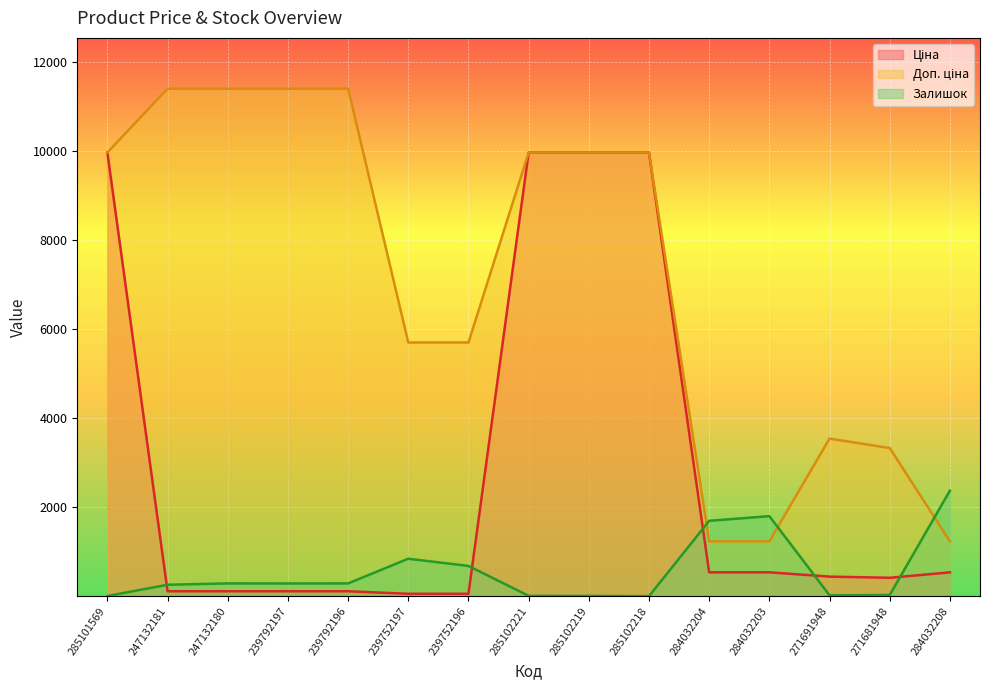

Is it true that Ціна equals 37.0 at 239752197?

False